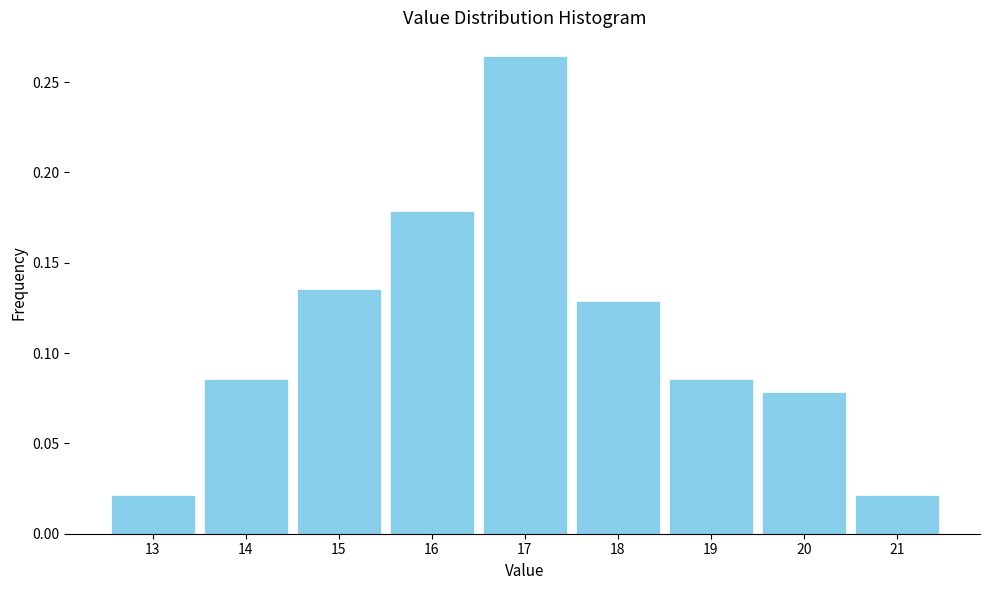

Which range on the x-axis has the tallest bar?

16.5 to 17.5